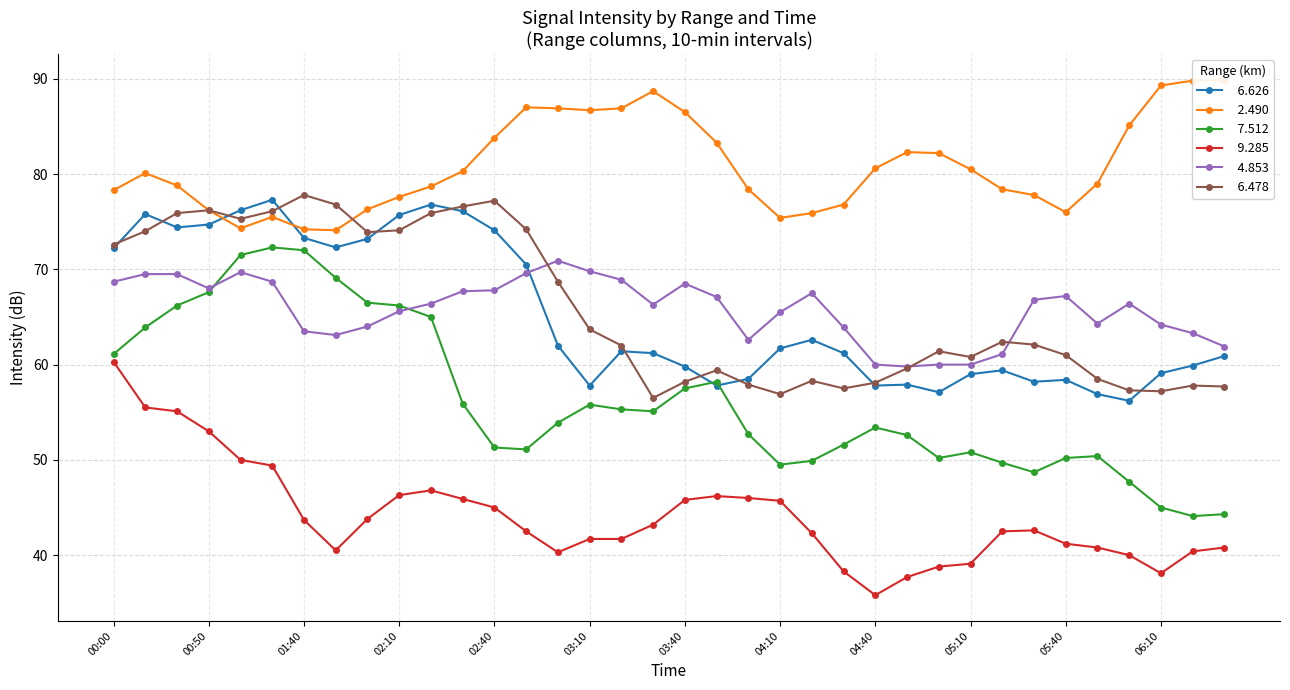

True or false:   9.285 and   6.478 cross at least once.

False